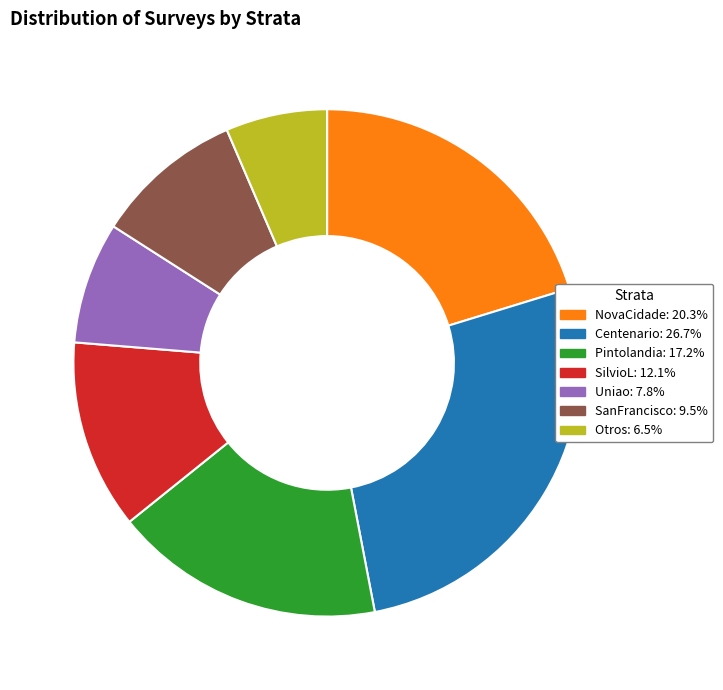

Rank the categories by value from lowest to highest.

Otros, Uniao, SanFrancisco, SilvioL, Pintolandia, NovaCidade, Centenario